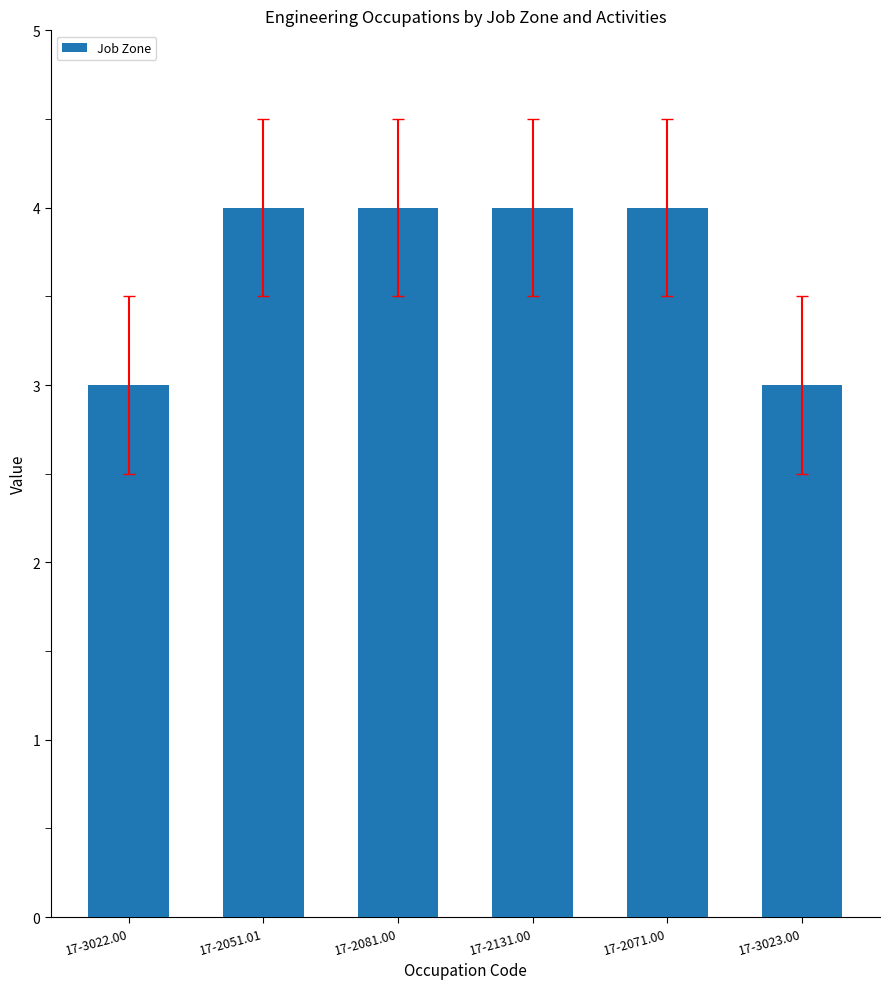

Does the chart contain stacked bars?

No